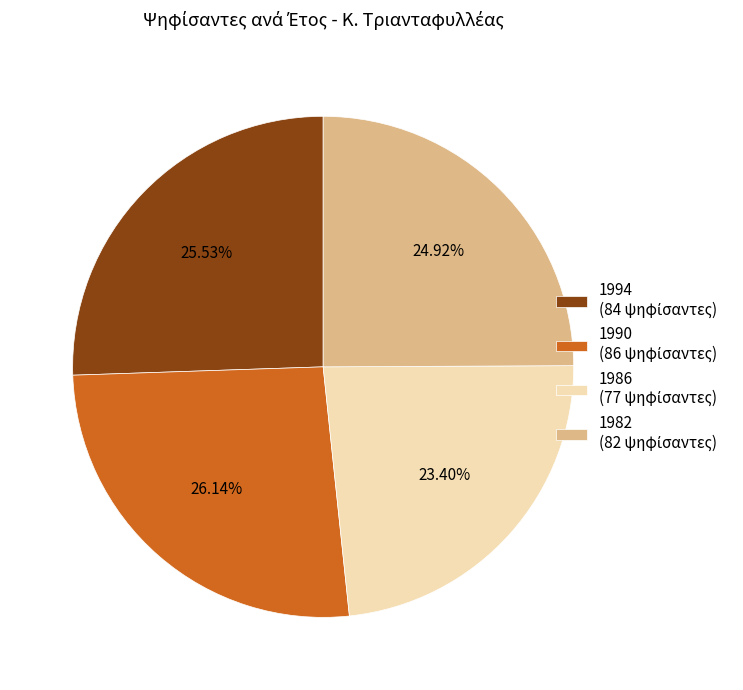

True or false: 1982 accounts for 25% of the total.

True